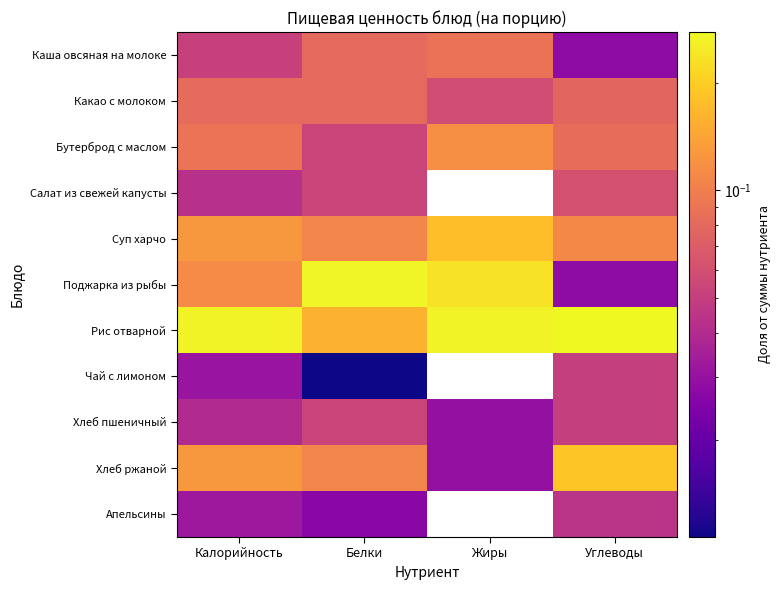

At how many categories does at least one series exceed 0?

4